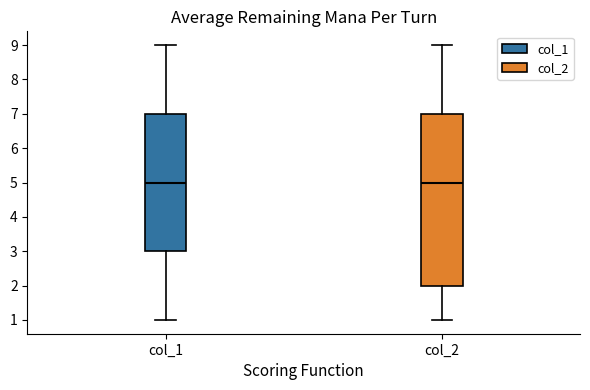

Reading left to right, transcribe this box plot: for each box, give where its median line is, the range the box spans, and where its two whiskers end, as read against the y-axis. The values are not printed on the chart, so give them approximately, as read against the axis.

col_1: median 5, box 3 to 7, whiskers 1 to 9
col_2: median 5, box 2 to 7, whiskers 1 to 9